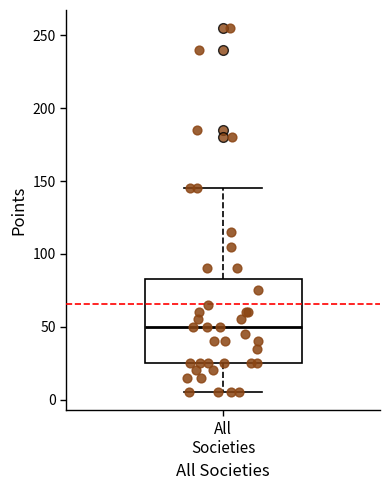

Read this box plot against the y-axis: the position of the median line, the range covered by the box, and the ends of both whiskers. The values are not printed on the chart, so give them approximately, as read against the axis.

median 50, box 25 to 85, whiskers 5 to 145